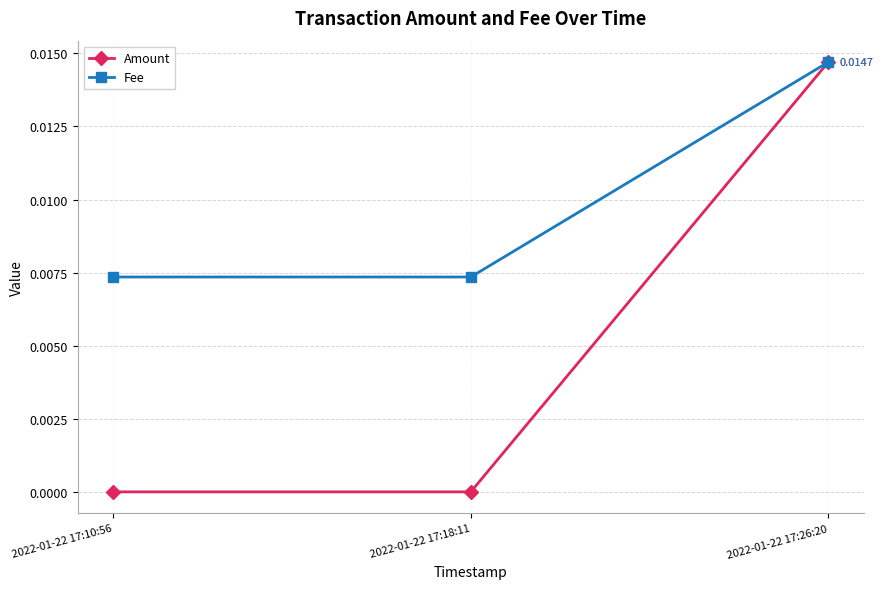

How many lines are shown in the chart?

2